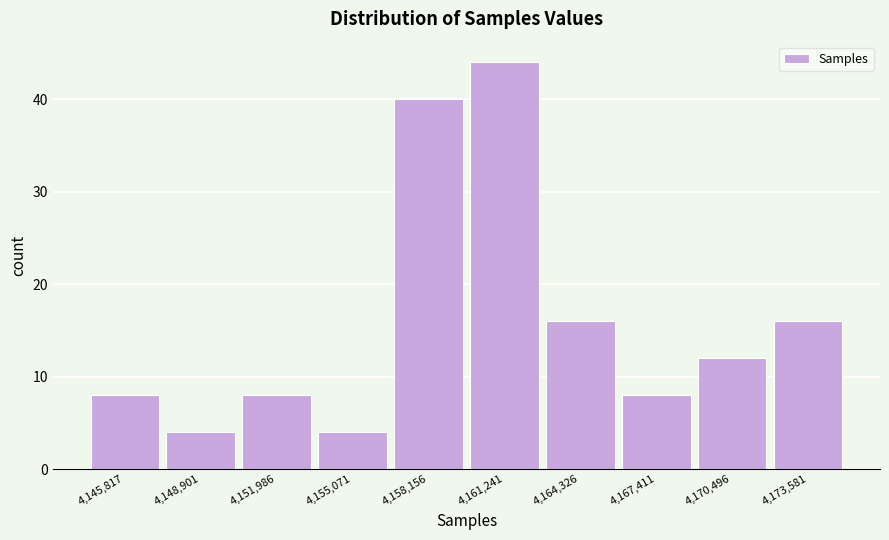

Reading left to right, extract all data points from this chart.

8	4	8	4	40	44	16	8	12	16